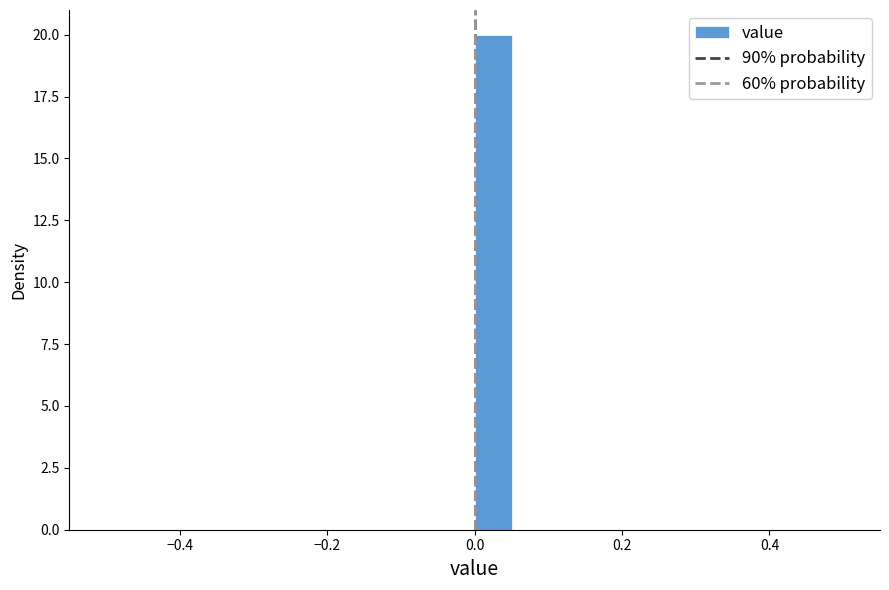

Read against the x-axis, roughly where is the centre of the tallest bar?

0.02